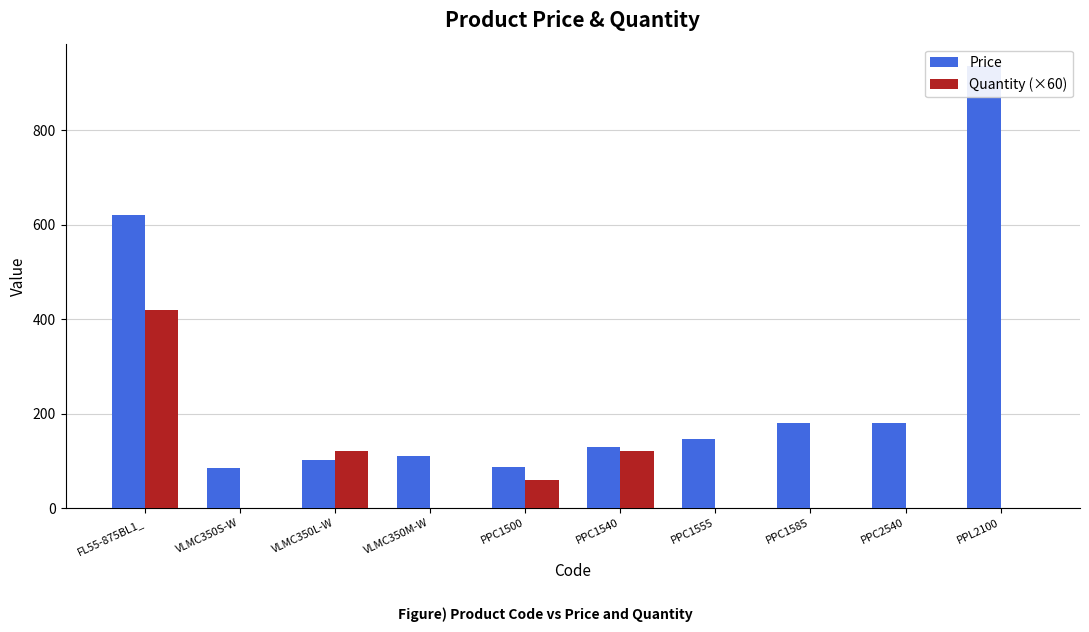

The value of Price at PPC1500 is 19.4. True or false?

False